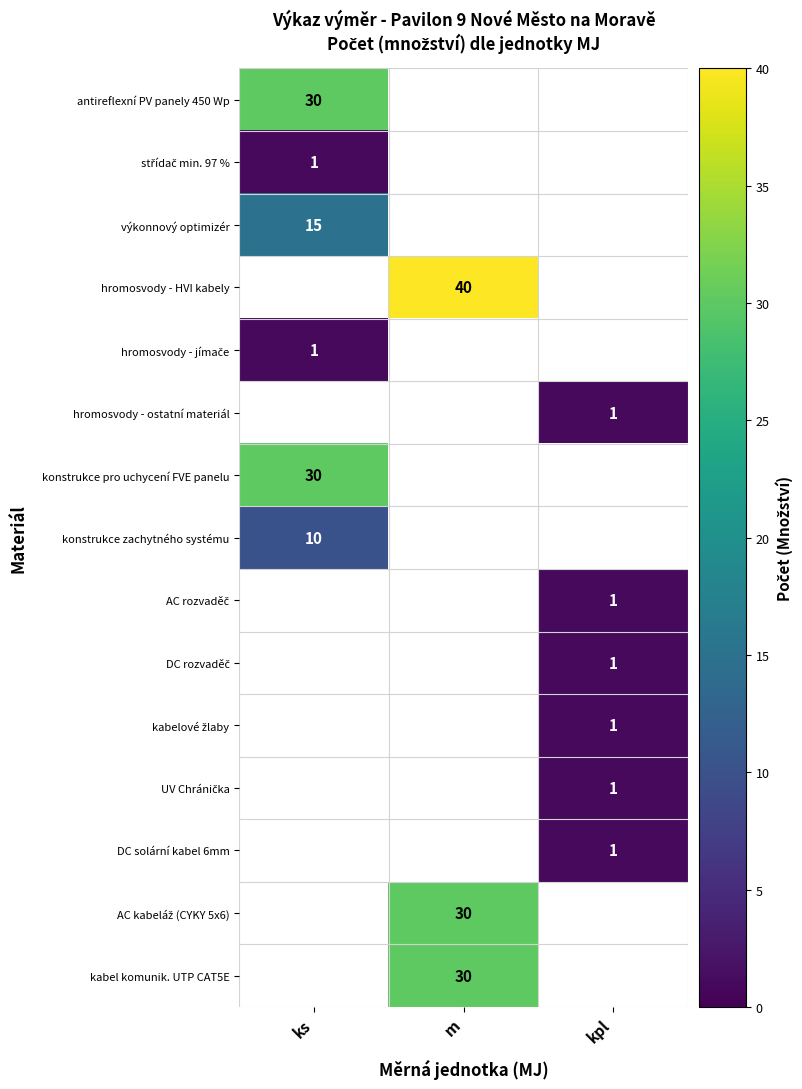

Is it true that antireflexní PV panely 450 Wp equals 49 at ks?

False